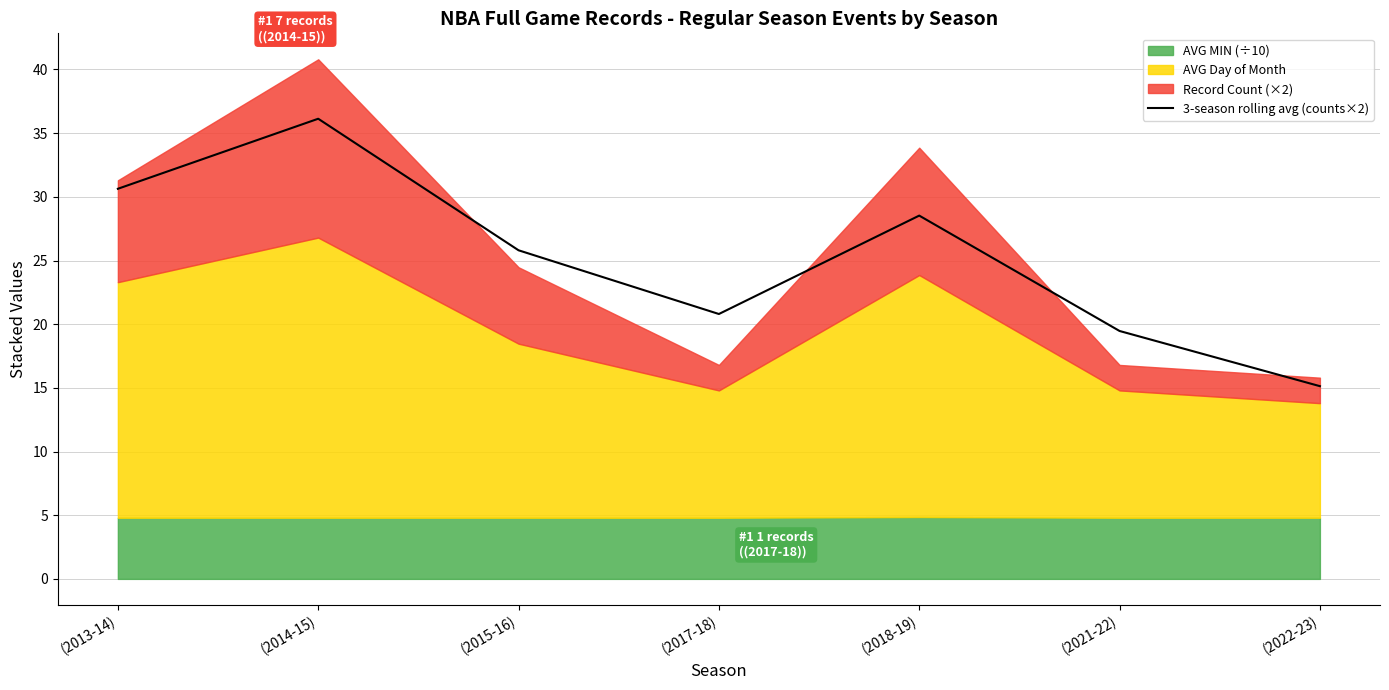

What is the smallest value displayed?

15.1